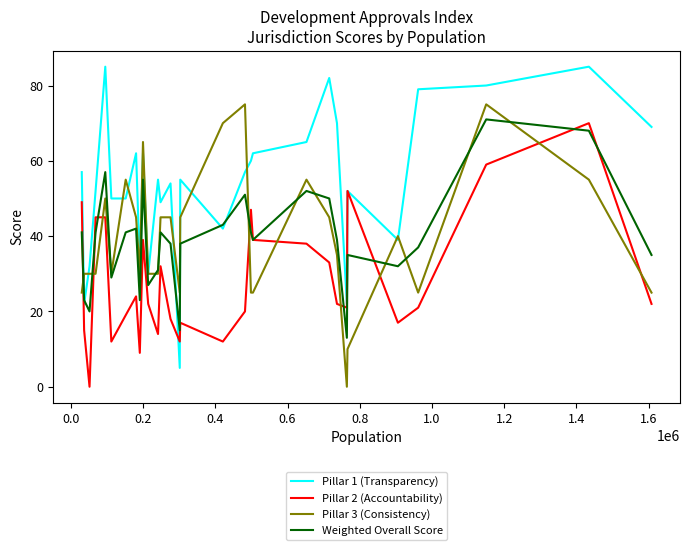

Which series has the largest total across all categories?

Pillar 1 (Transparency)